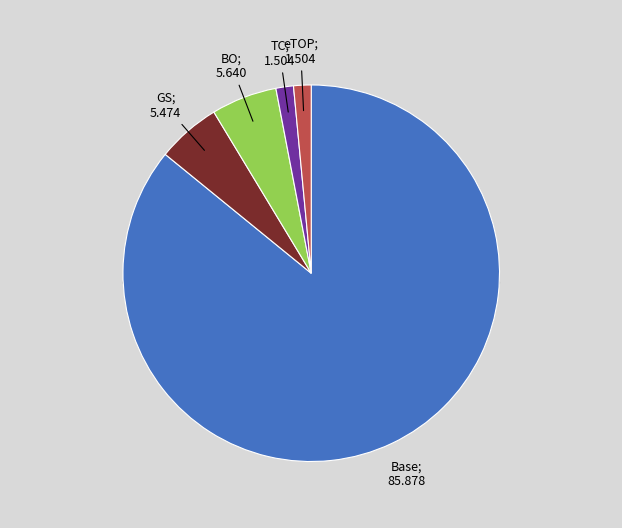

Rank the categories by value from lowest to highest.

TC, eTOP, GS, BO, Base